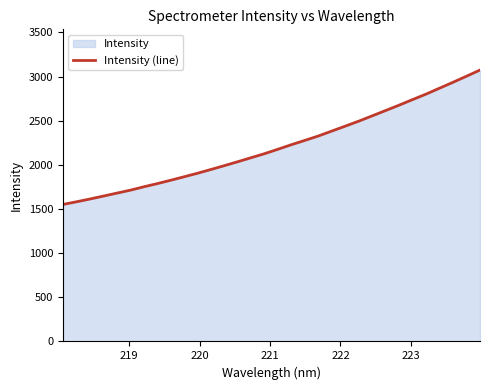

What is the smallest value displayed?

1551.6